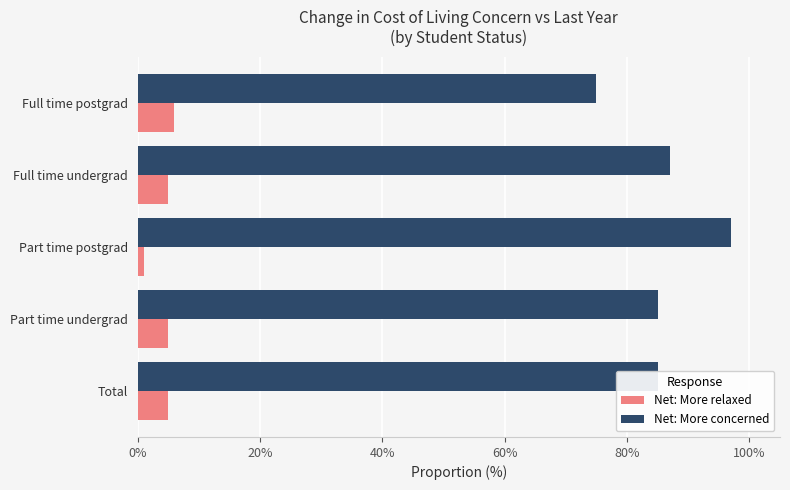

What are all the series names shown in the legend?

Net: More relaxed, Net: More concerned